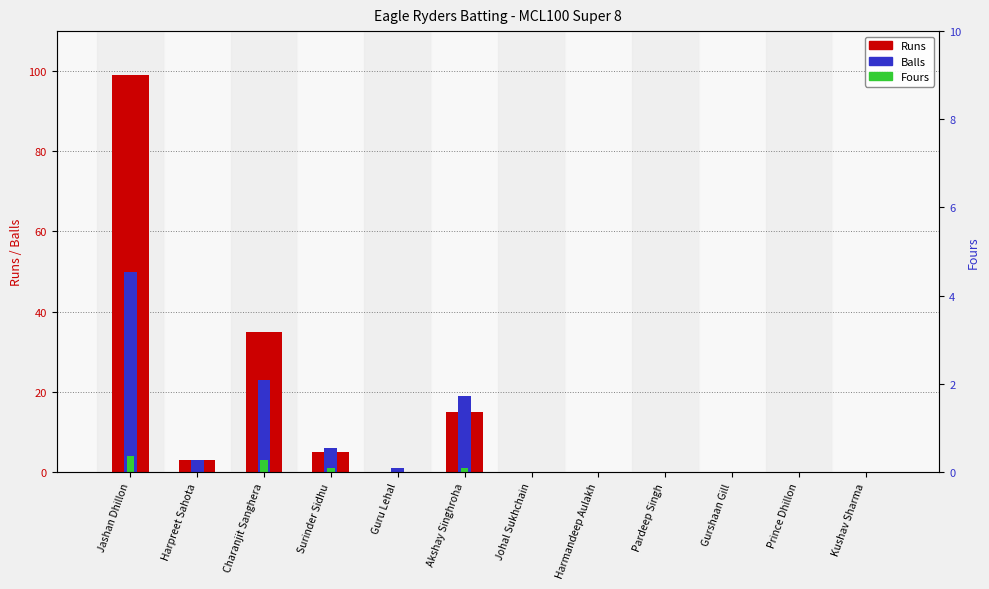

Reading left to right, what are all the values shown in this chart?

Runs: 99	3	35	5	0	15	0	0	0	0	0	0
Balls: 50	3	23	6	1	19	0	0	0	0	0	0
Fours: 4	0	3	1	0	1	0	0	0	0	0	0